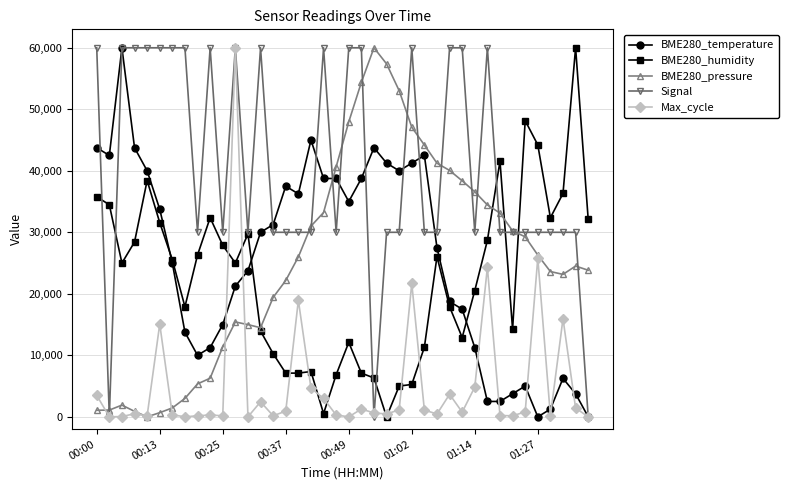

True or false: BME280_humidity has more than 0 interior local peaks.

True